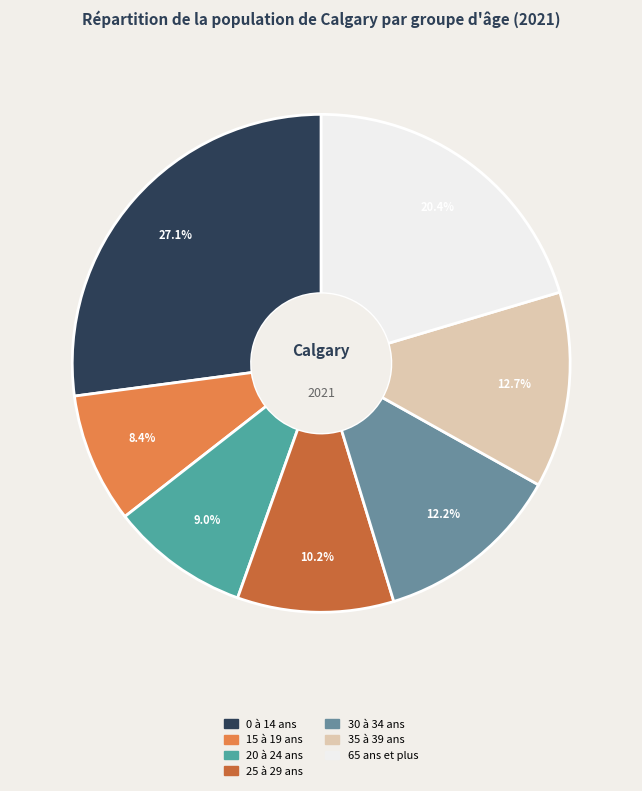

Which has a higher value, 0 à 14 ans or 15 à 19 ans?

0 à 14 ans